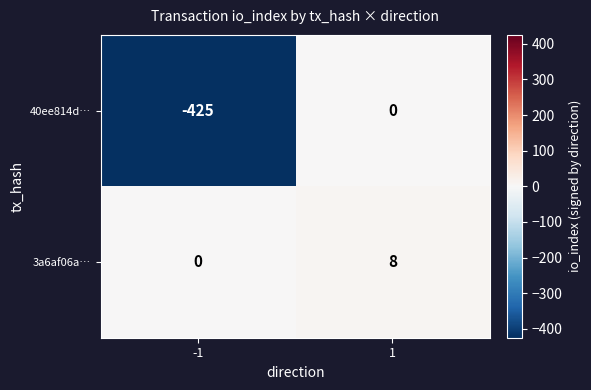

Reading right to left, transcribe all the data shown in this chart.

40ee814d…: 1=0	-1=-425
3a6af06a…: 1=8	-1=0